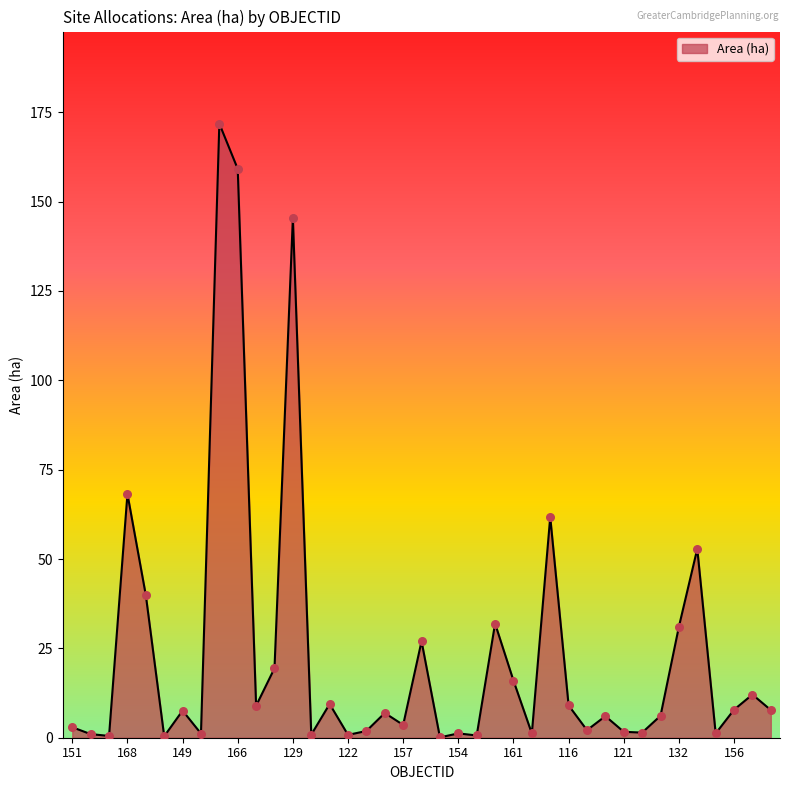

What is the maximum value shown in the chart?

171.8